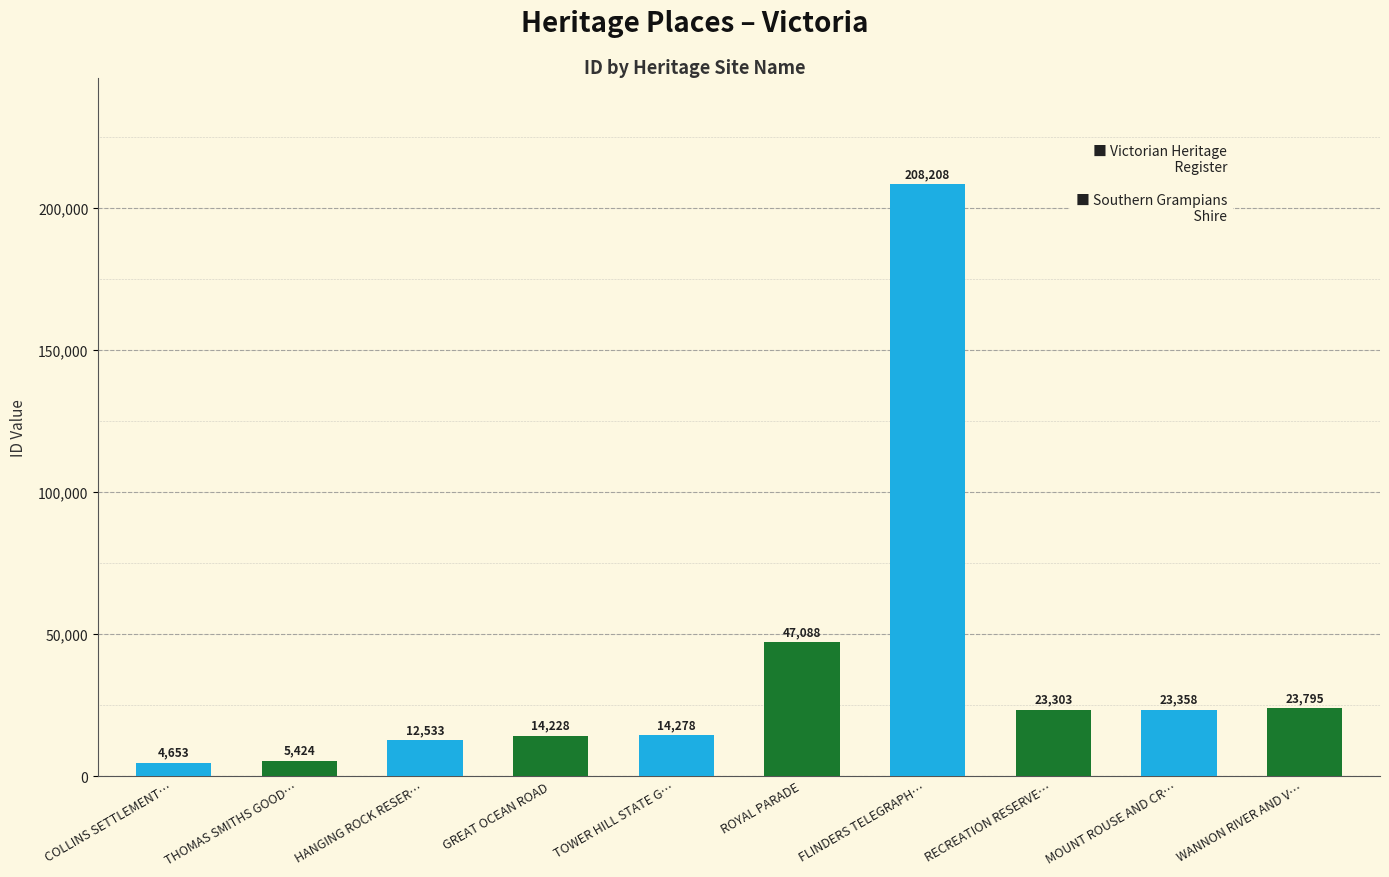

What is the change in value from COLLINS SETTLEMENT… to FLINDERS TELEGRAPH…?

+203555